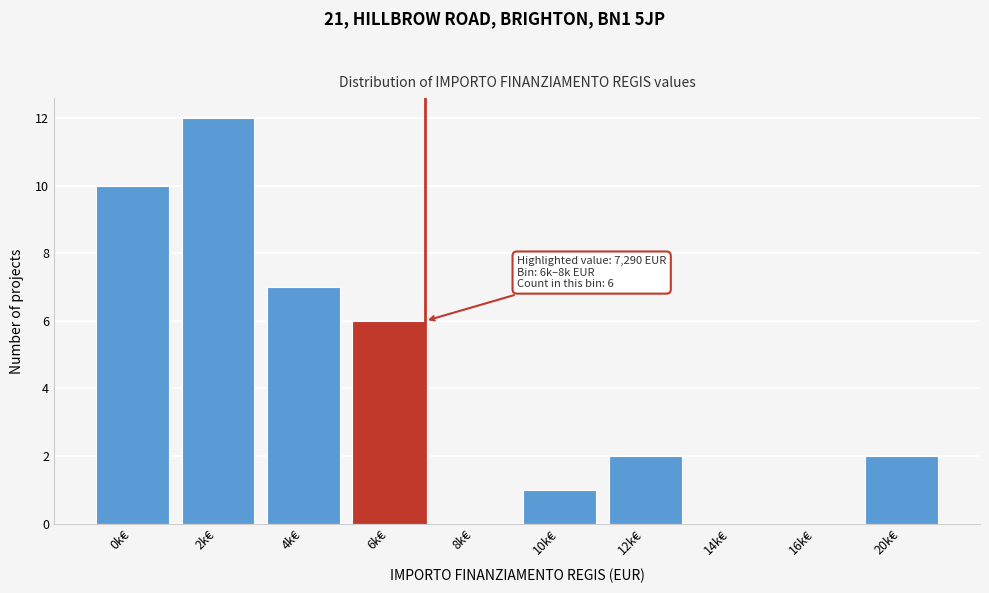

Reading left to right, extract all data points from this chart.

0k€=10	2k€=12	4k€=7	6k€=6	8k€=0	10k€=1	12k€=2	14k€=0	16k€=0	20k€=2